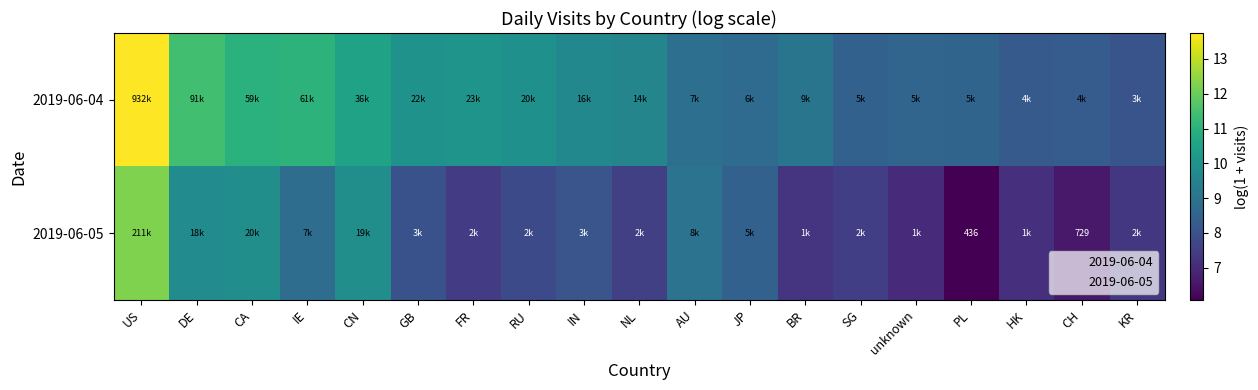

Rank the categories by 2019-06-05 value from highest to lowest.

US, CA, CN, DE, AU, IE, JP, IN, GB, RU, NL, SG, FR, KR, BR, HK, unknown, CH, PL